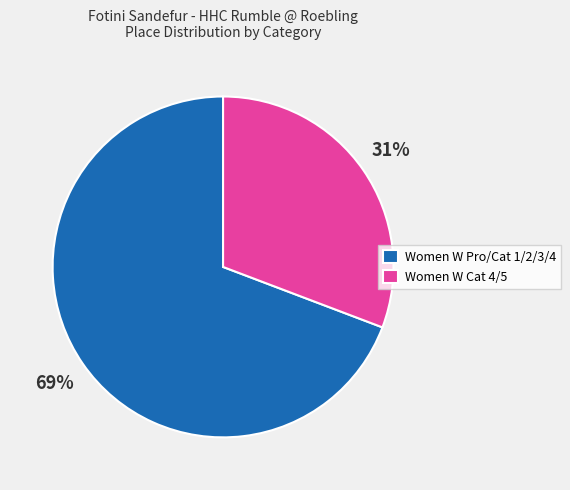

To the nearest percent, what portion does Women W Pro/Cat 1/2/3/4 represent?

69%